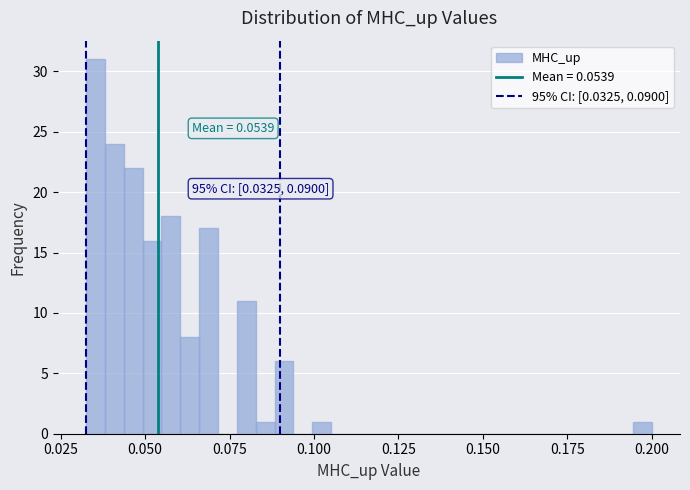

Read against the x-axis, roughly where is the centre of the tallest bar?

0.035